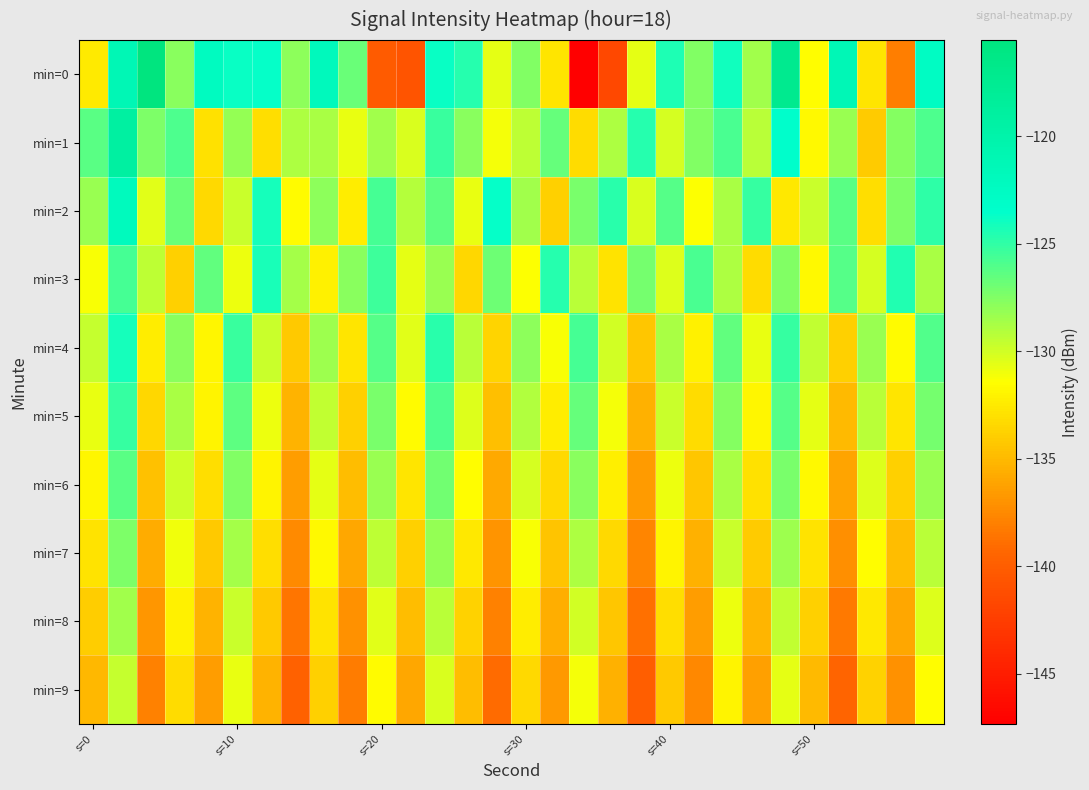

Which series has the largest range (max minus min)?

min=0